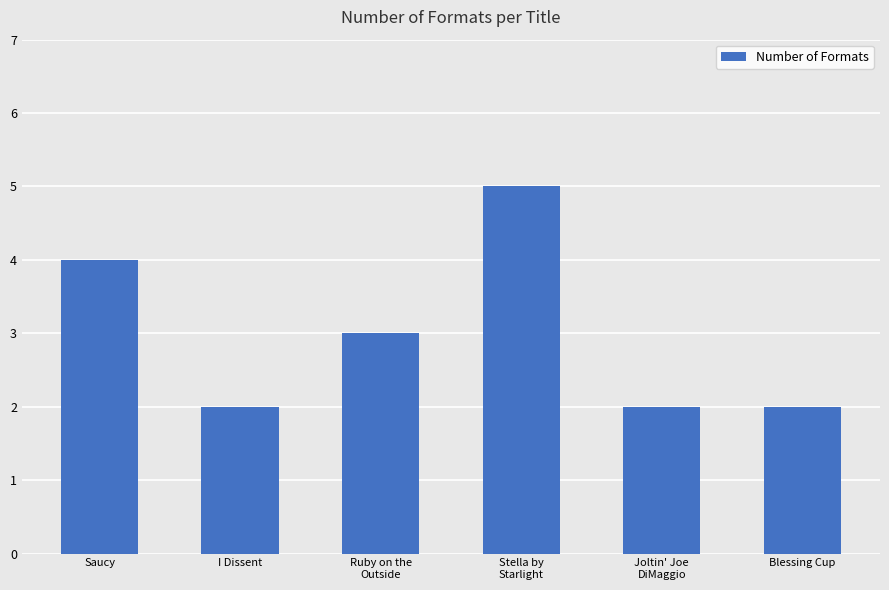

Is it true that the value at Joltin' Joe
DiMaggio is 2?

True